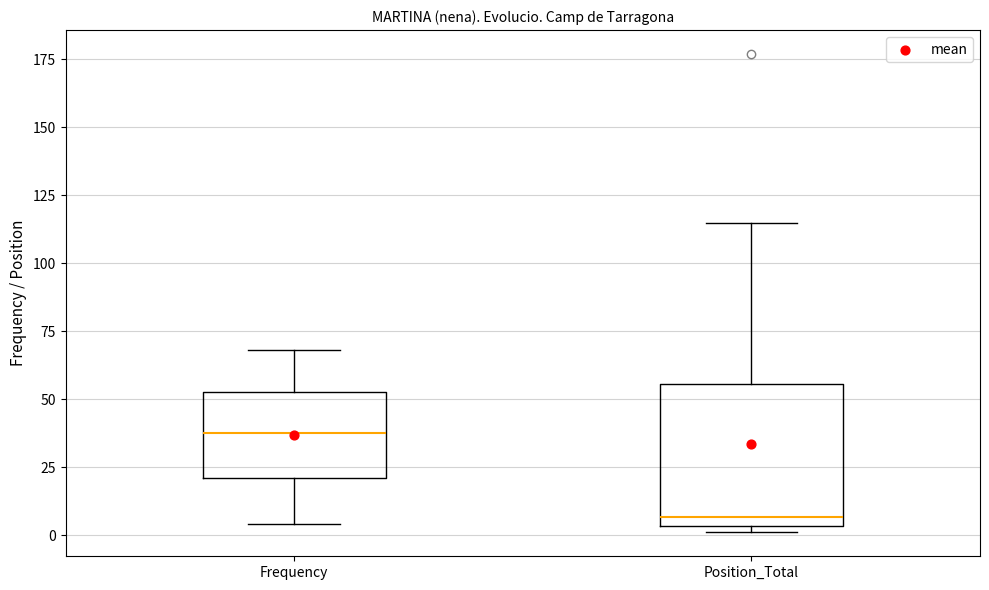

Which box's median line is the lowest?

Position_Total